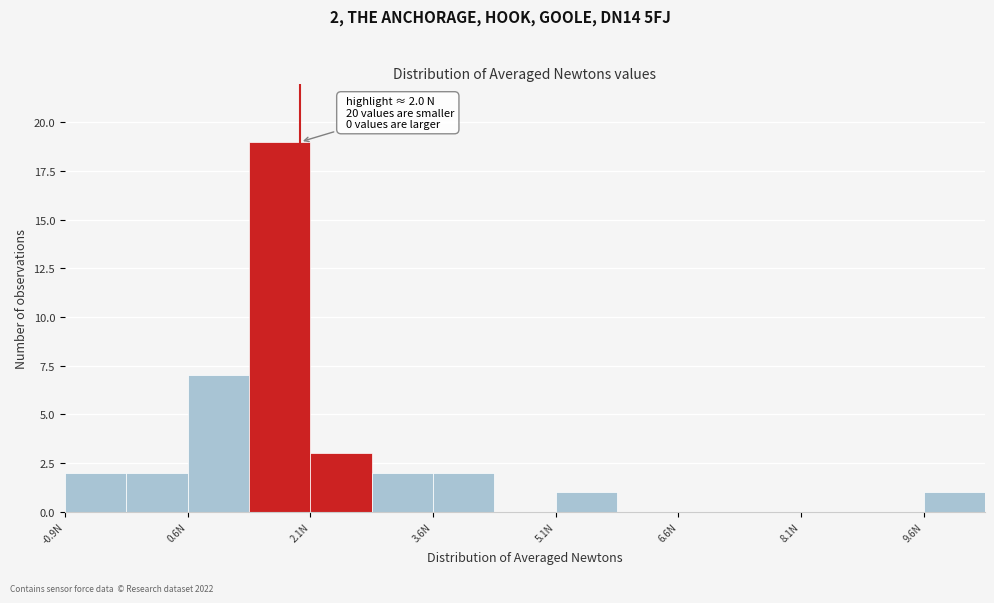

Read against the x-axis, roughly where is the centre of the tallest bar?

1.8